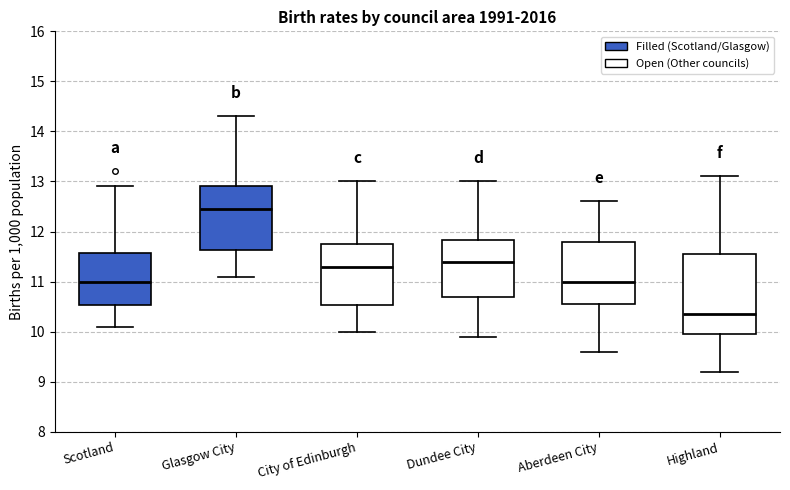

Which box has the lowest median line?

Highland